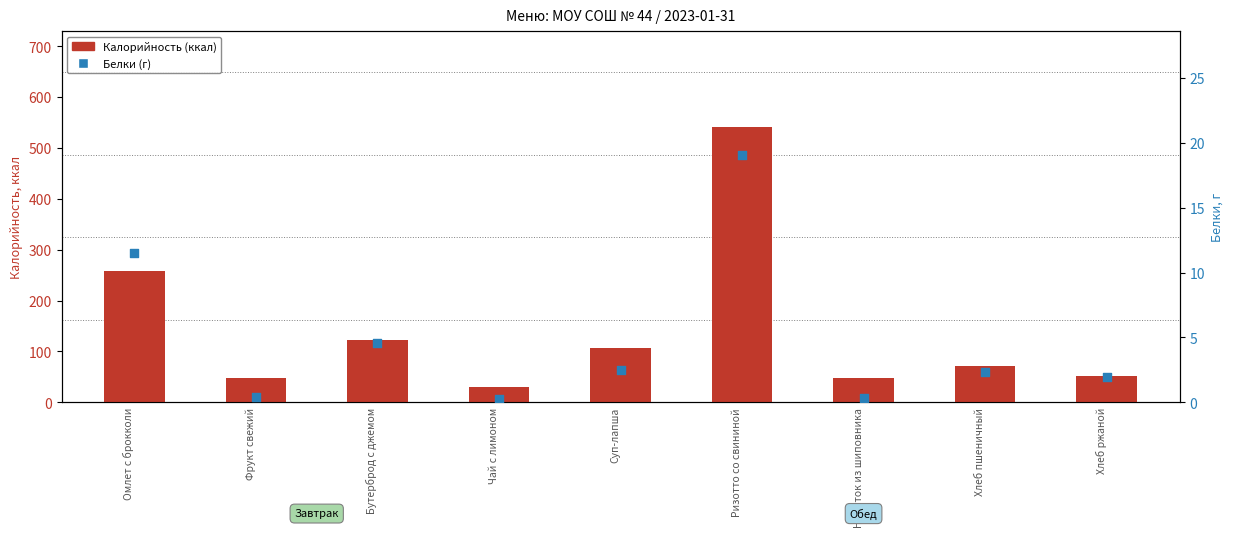

Which series reaches the minimum Y coordinate?

Белки (г)